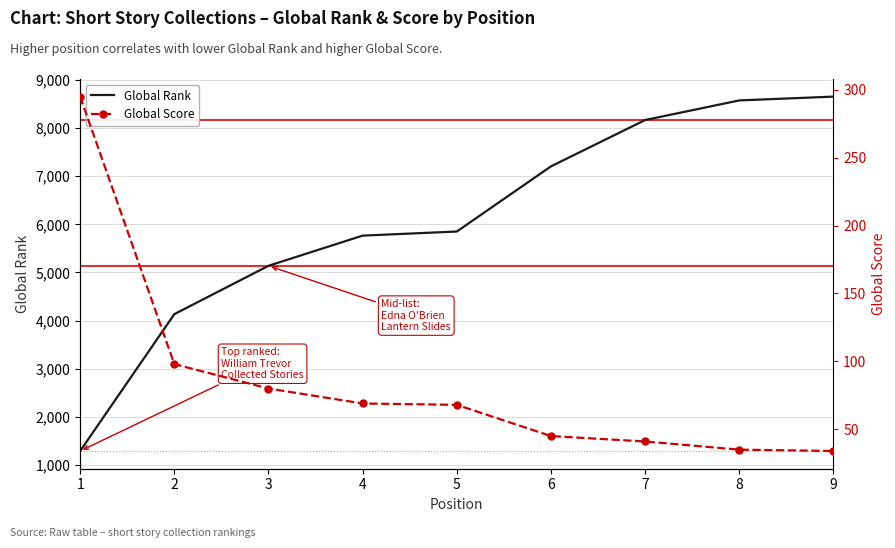

True or false: Global Rank has more than 2 points higher than both neighbors.

False